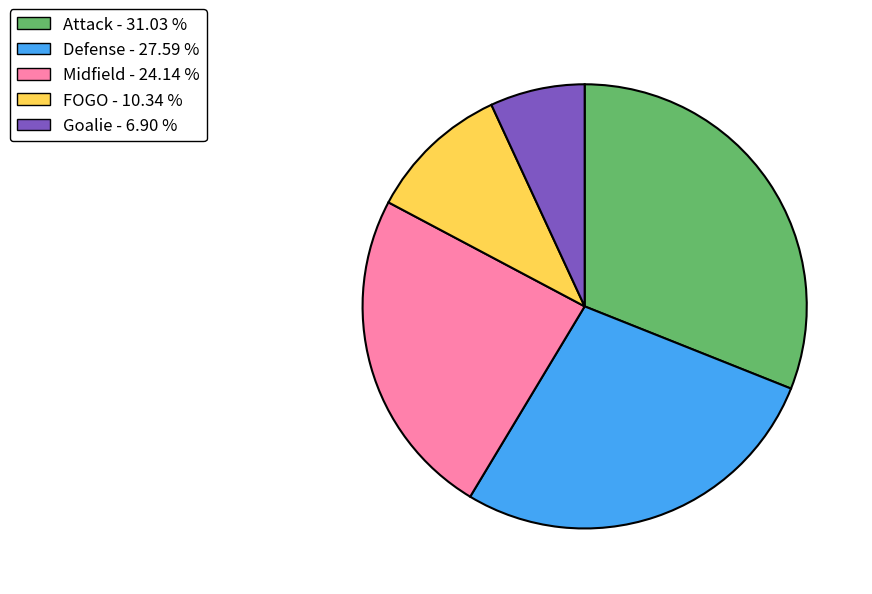

Do Midfield and FOGO together represent more than half of the pie?

No